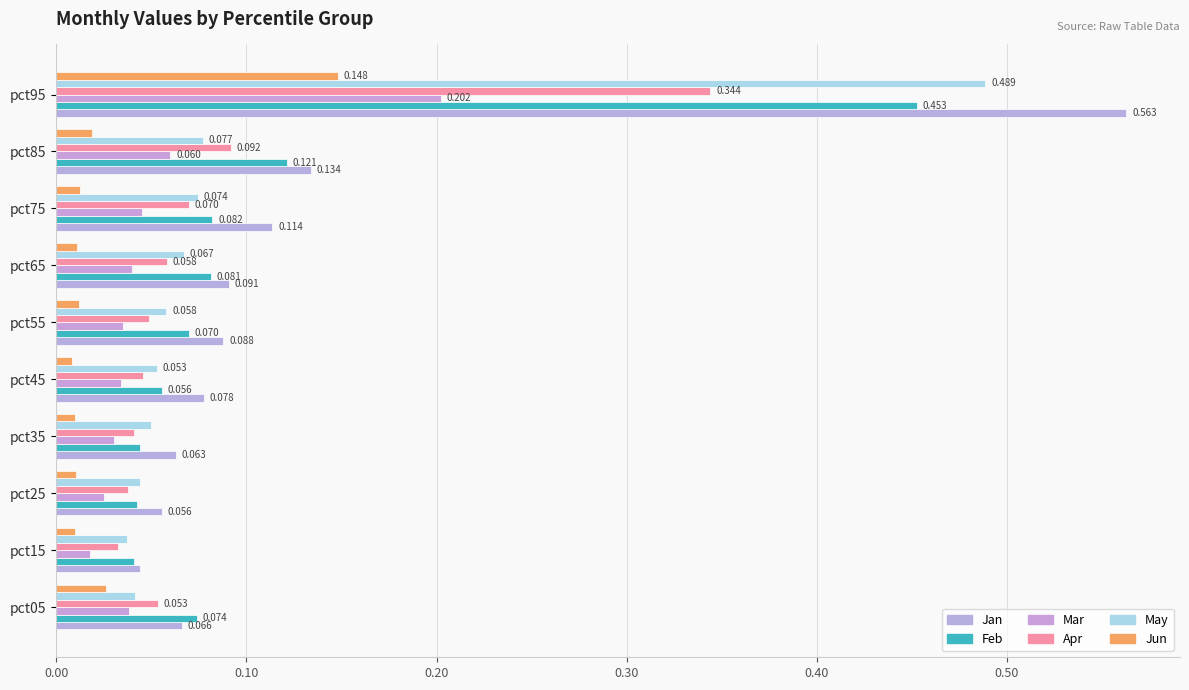

At which category is the sum across all series the highest?

pct95